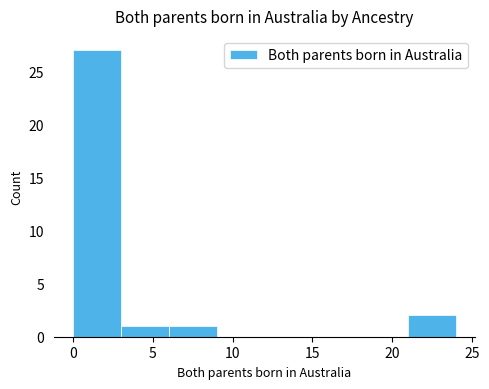

What is the height of the bar covering 3 to 6 on the x-axis? The values are not printed on the chart, so give them approximately, as read against the axis.

1